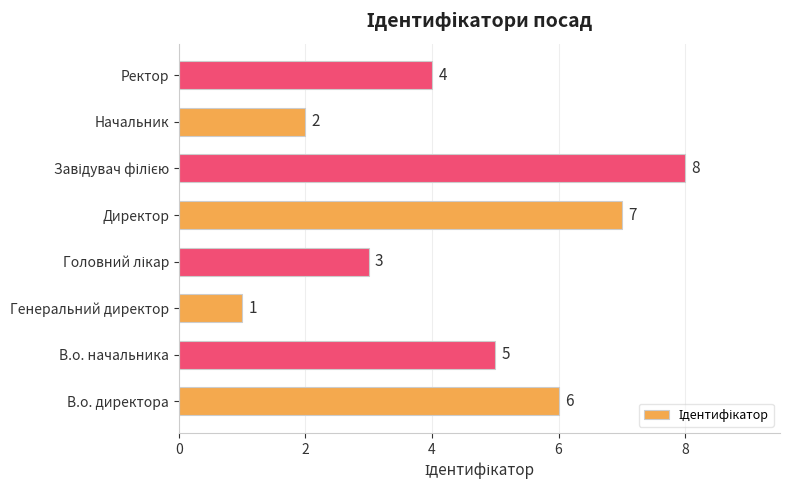

At which category does the chart reach its minimum across all series?

Генеральний директор